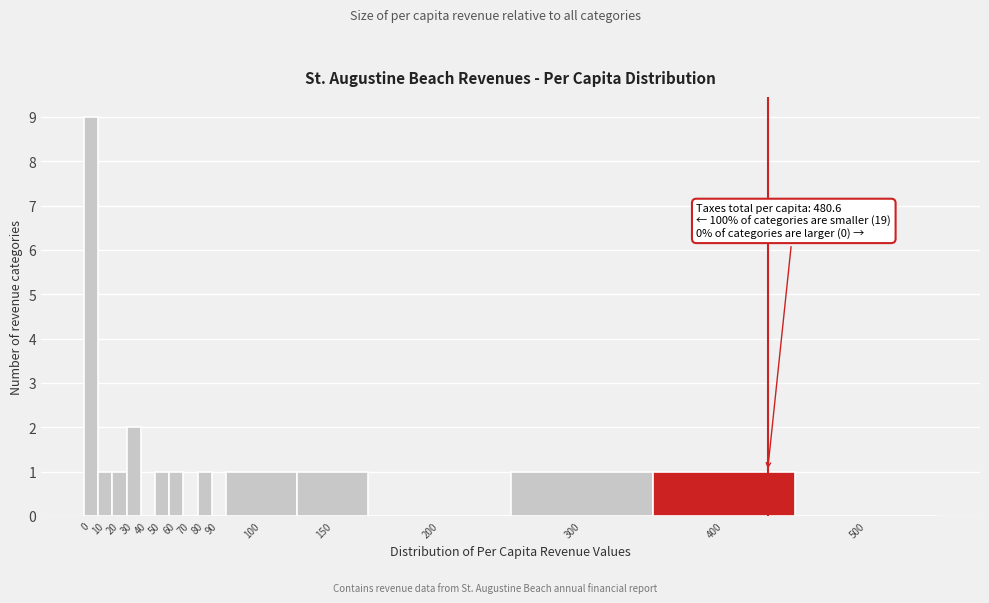

Reading left to right, what are all the values shown in this chart?

0=9	10=1	20=1	30=2	40=0	50=1	60=1	70=0	80=1	90=0	100=1	150=1	200=0	300=1	400=1	500=0